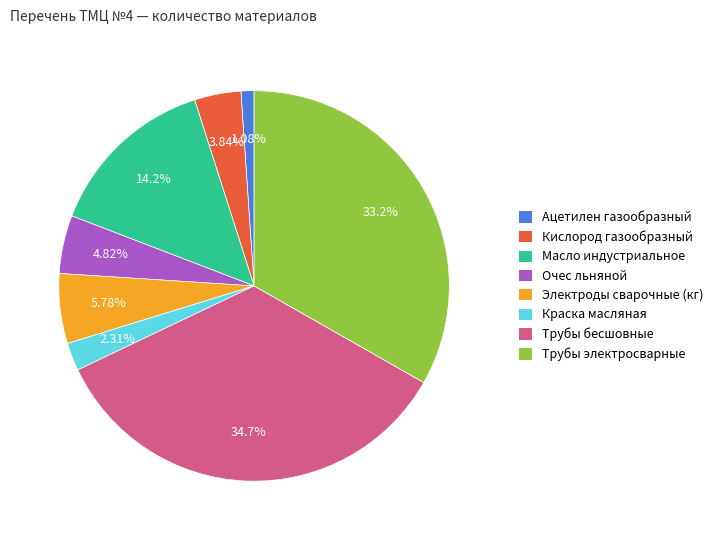

How many slices are in this pie chart?

8